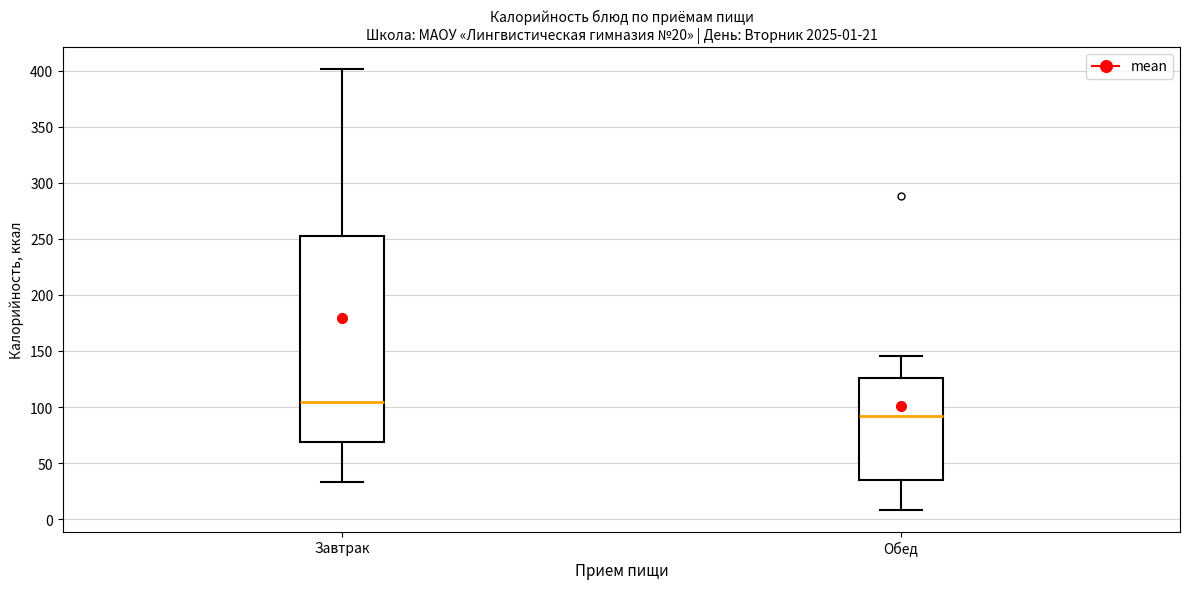

Comparing the boxes themselves (not the whiskers), which one is the tallest?

Завтрак